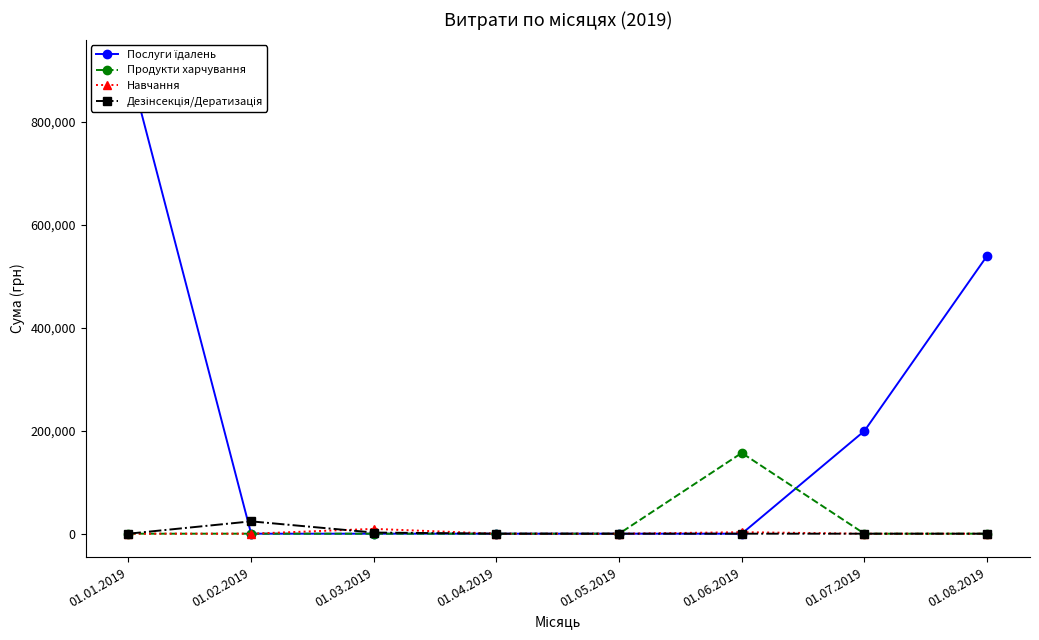

What is the difference between the maximum and minimum values in the Послуги їдалень series?

913351.9